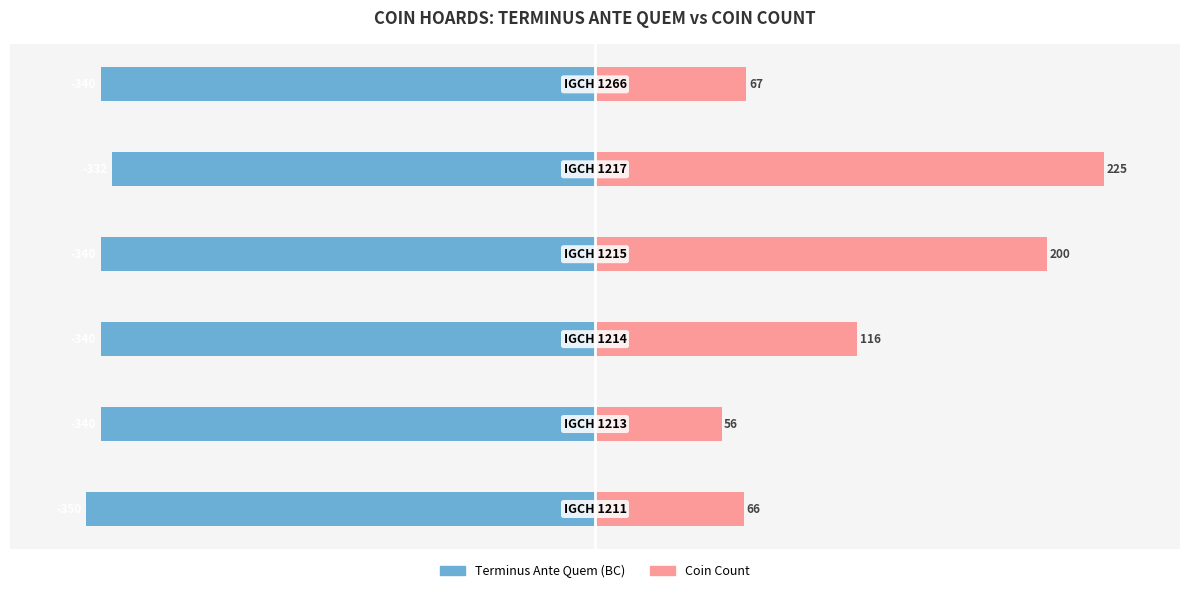

How many data points does each series have?

6